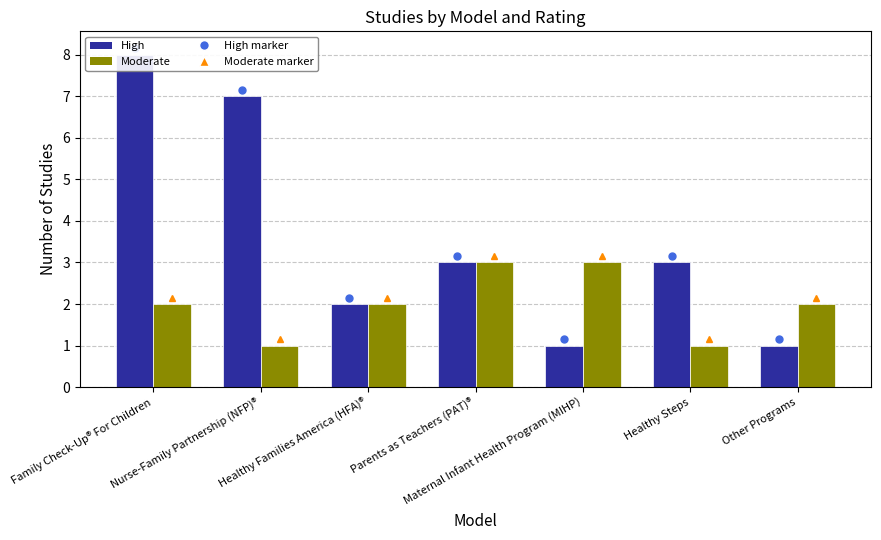

Rank the series by their maximum value, from lowest to highest.

Moderate, High